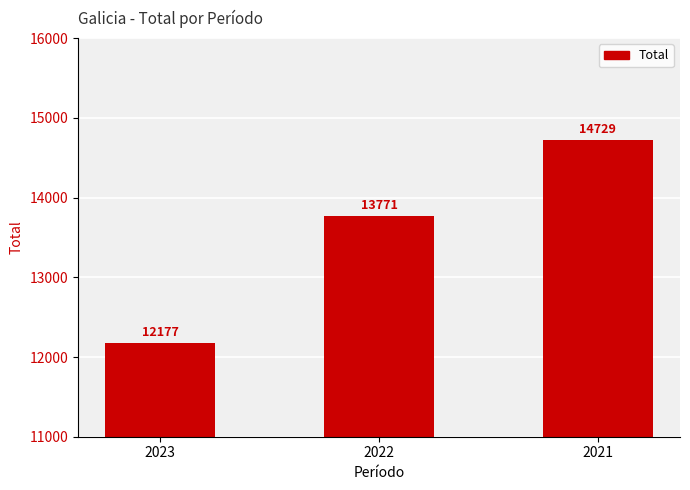

What is the difference between the values at 2022 and 2023?

1594